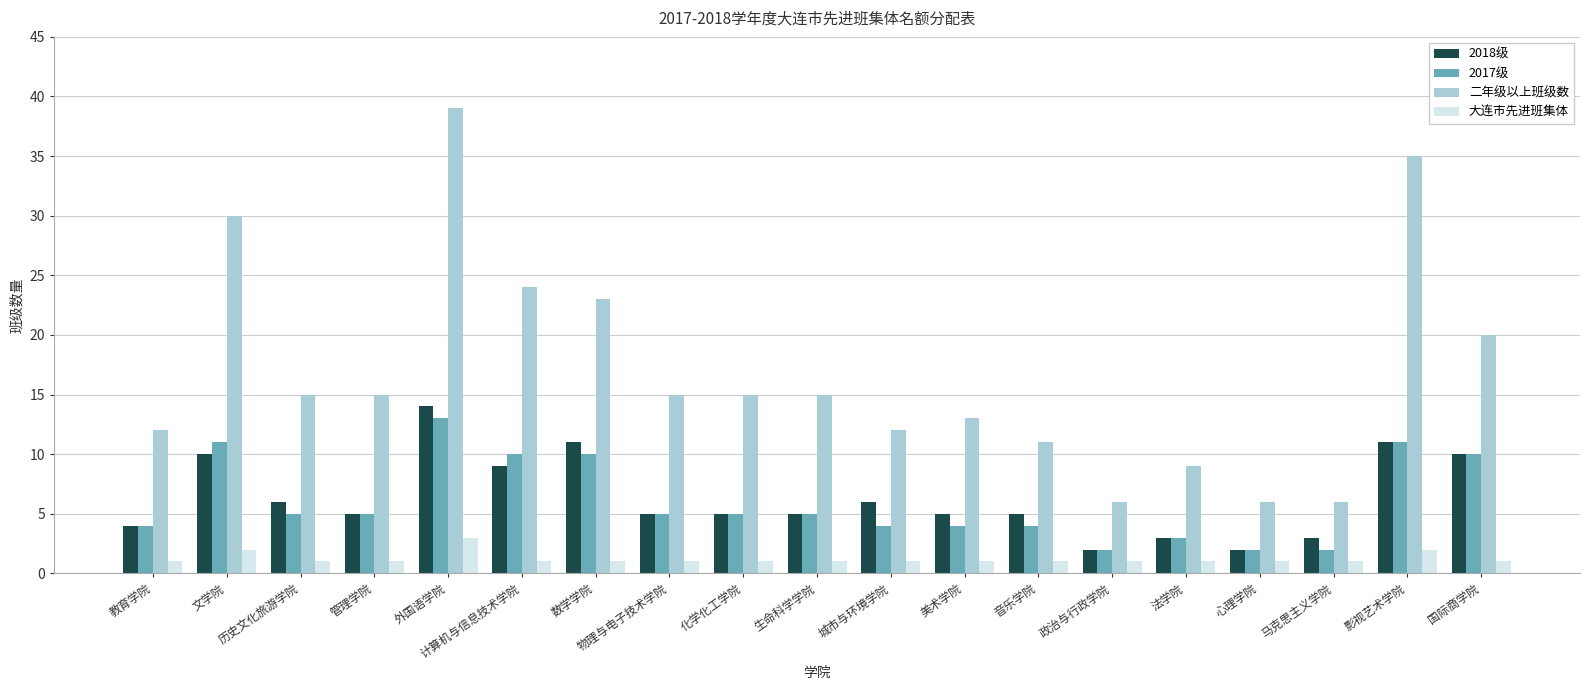

What is the approximate value of 二年级以上班级数 at 计算机与信息技术学院?

24